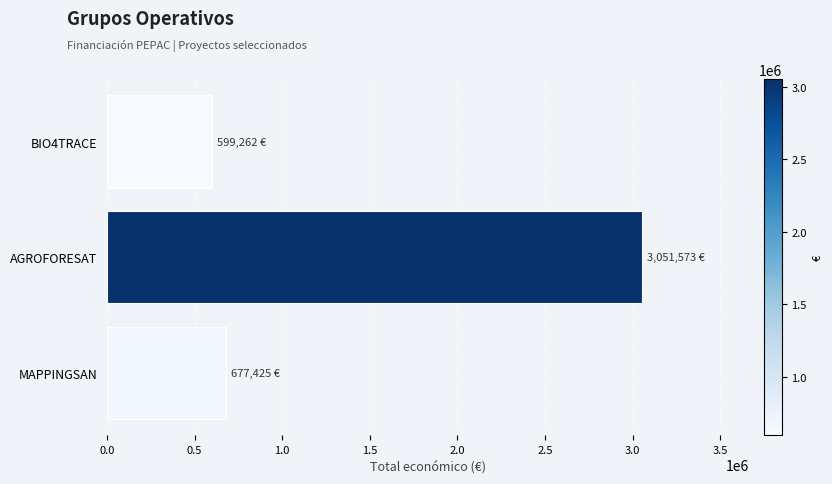

How many bars are there in total?

3